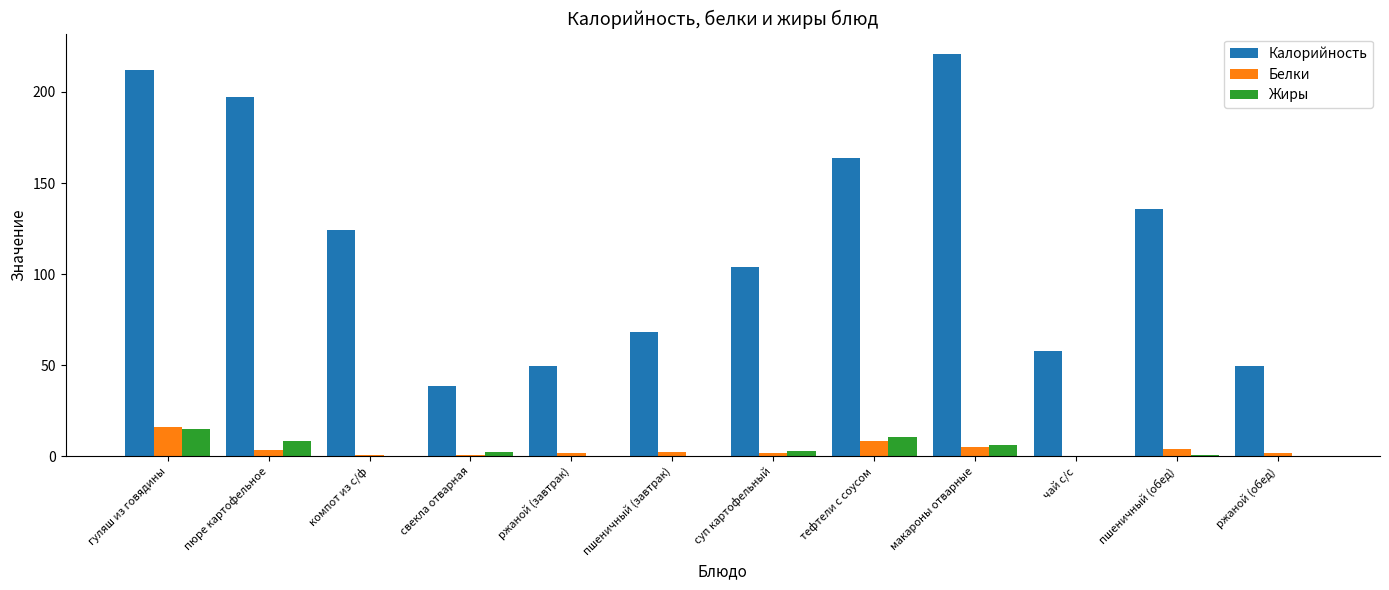

Is the value of Белки at компот из с/ф greater than the value of Жиры at макароны отварные?

No